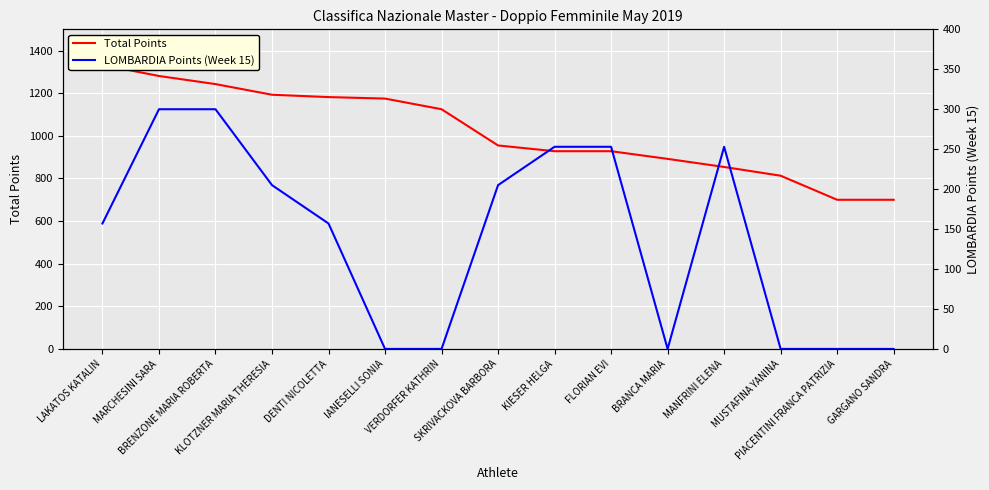

List the labels in order of Total Points value, smallest first.

PIACENTINI FRANCA PATRIZIA, GARGANO SANDRA, MUSTAFINA YANINA, MANFRINI ELENA, BRANCA MARIA, KIESER HELGA, FLORIAN EVI, SKRIVACKOVA BARBORA, VERDORFER KATHRIN, IANESELLI SONIA, DENTI NICOLETTA, KLOTZNER MARIA THERESIA, BRENZONE MARIA ROBERTA, MARCHESINI SARA, LAKATOS KATALIN